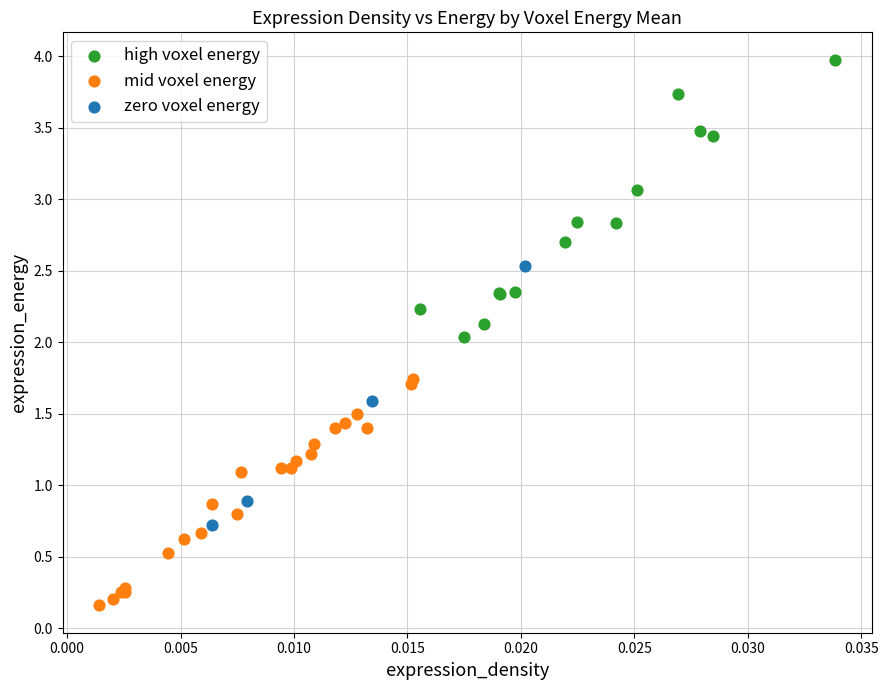

Which series reaches the minimum Y coordinate?

mid voxel energy